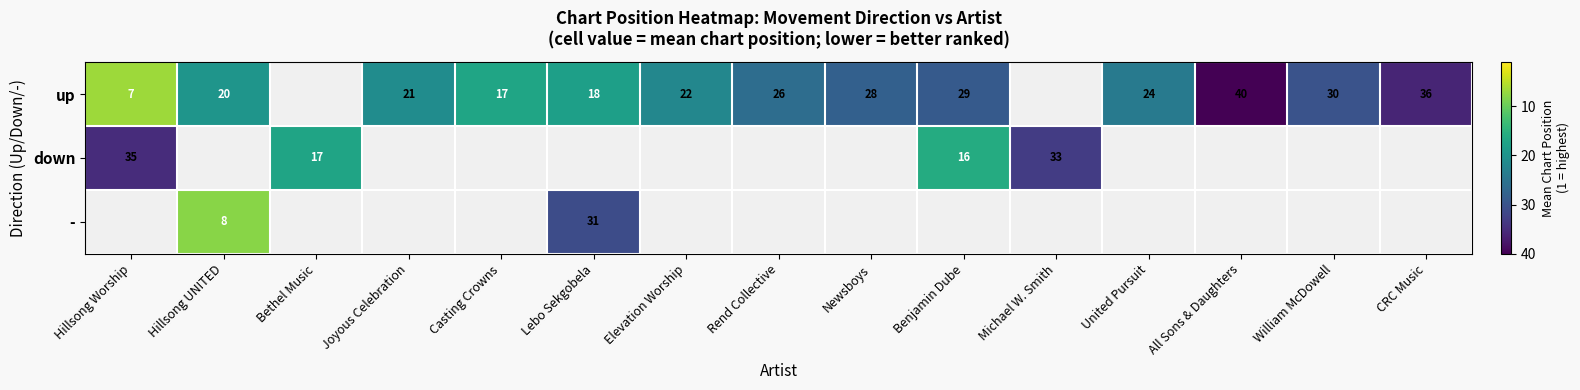

How many data points does each series have?

15